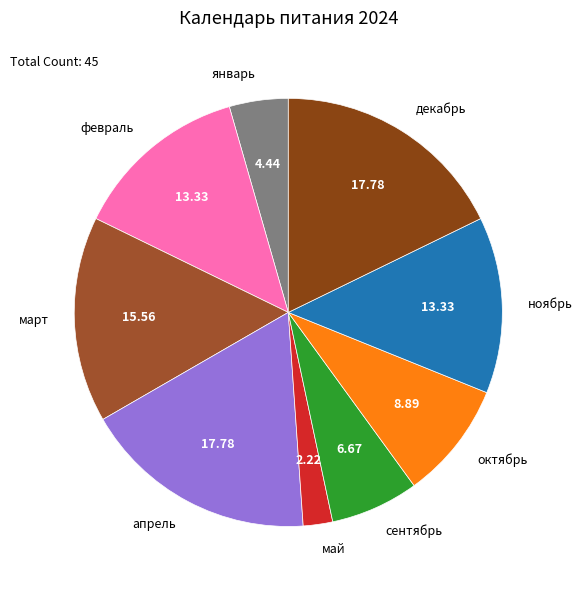

Is the sum of январь and декабрь greater than half?

No